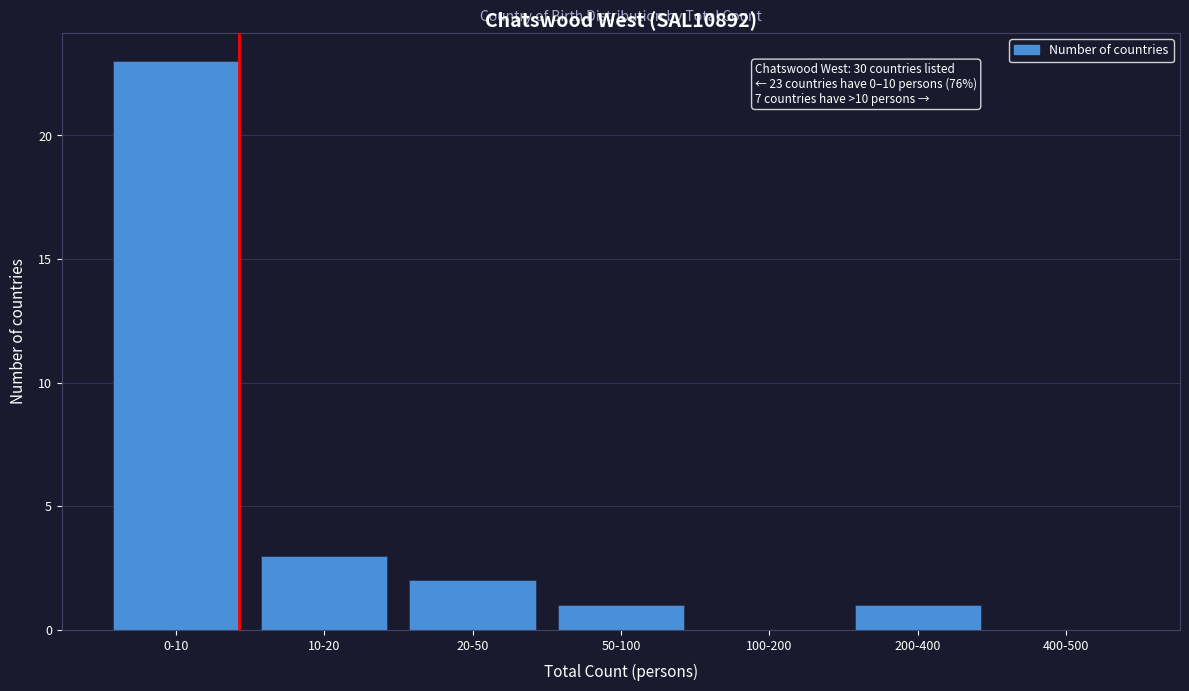

What is the sum of all values?

30